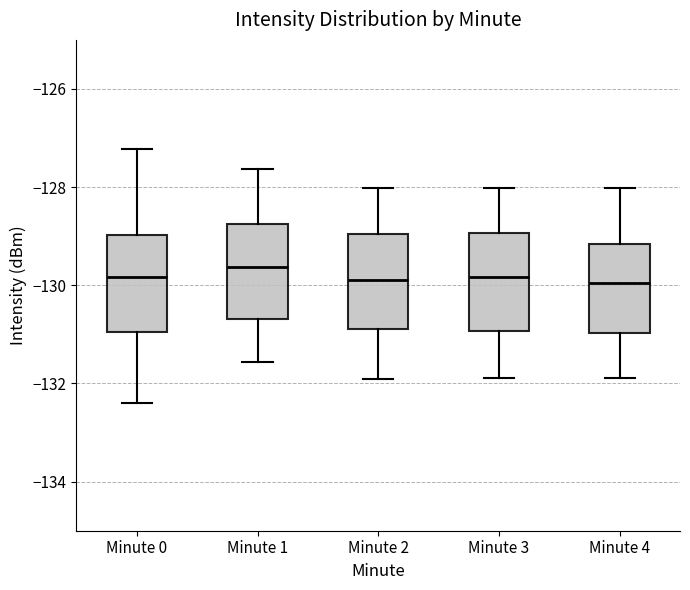

Reading left to right, transcribe this box plot: for each box, give where its median line is, the range the box spans, and where its two whiskers end, as read against the y-axis. The values are not printed on the chart, so give them approximately, as read against the axis.

Minute 0: median -129.8, box -131.0 to -129.0, whiskers -132.4 to -127.2
Minute 1: median -129.6, box -130.6 to -128.8, whiskers -131.6 to -127.6
Minute 2: median -130.0, box -130.8 to -129.0, whiskers -132.0 to -128.0
Minute 3: median -129.8, box -131.0 to -129.0, whiskers -131.8 to -128.0
Minute 4: median -130.0, box -131.0 to -129.2, whiskers -131.8 to -128.0